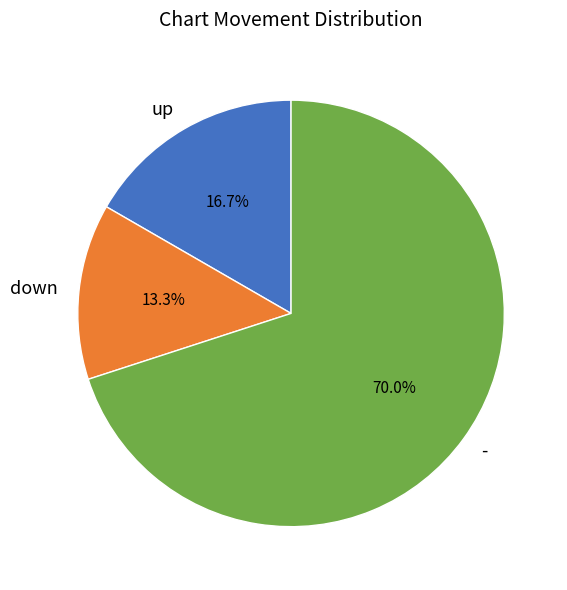

Is there any slice that represents more than half of the pie?

Yes